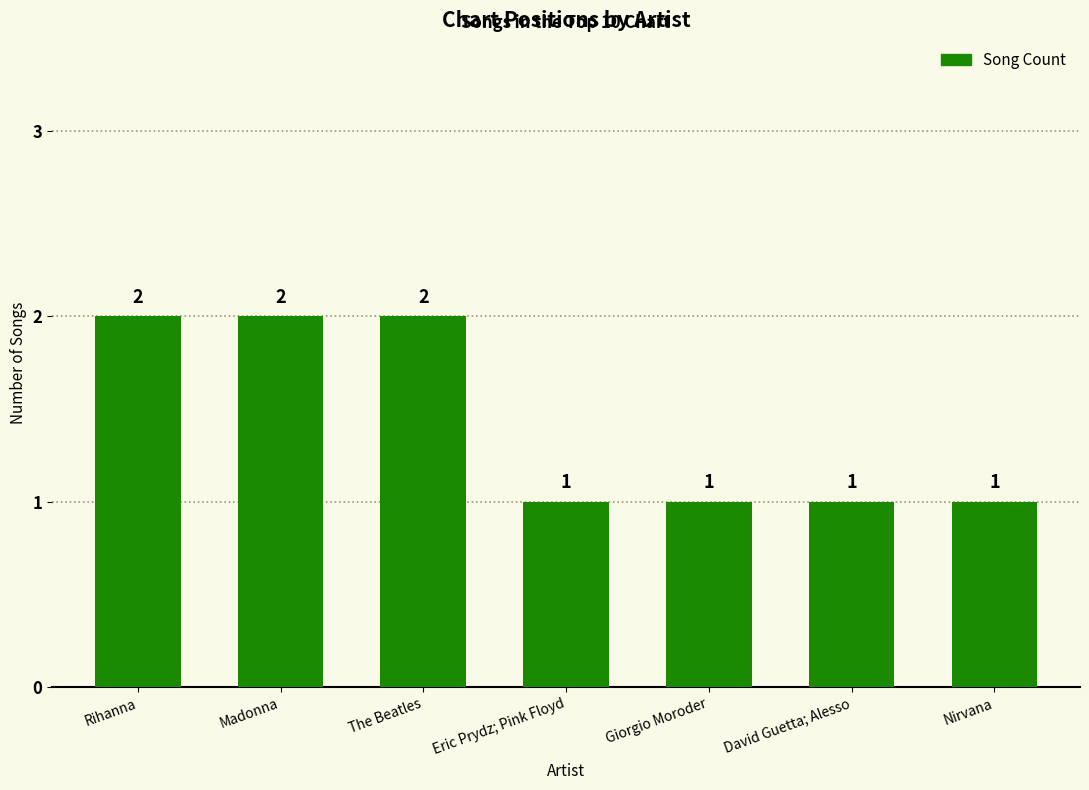

What is the value of the 1st bar from the left?

2